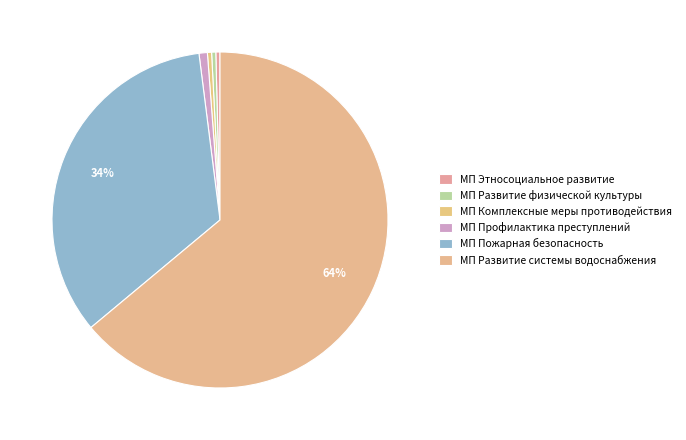

Does МП Развитие системы водоснабжения represent more than half of the total?

Yes